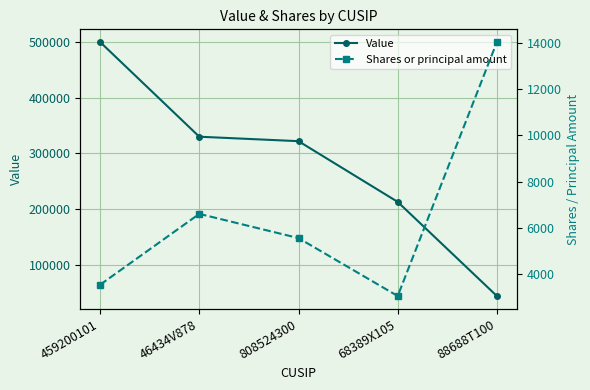

What is the highest value of the Shares or principal amount series?

14026